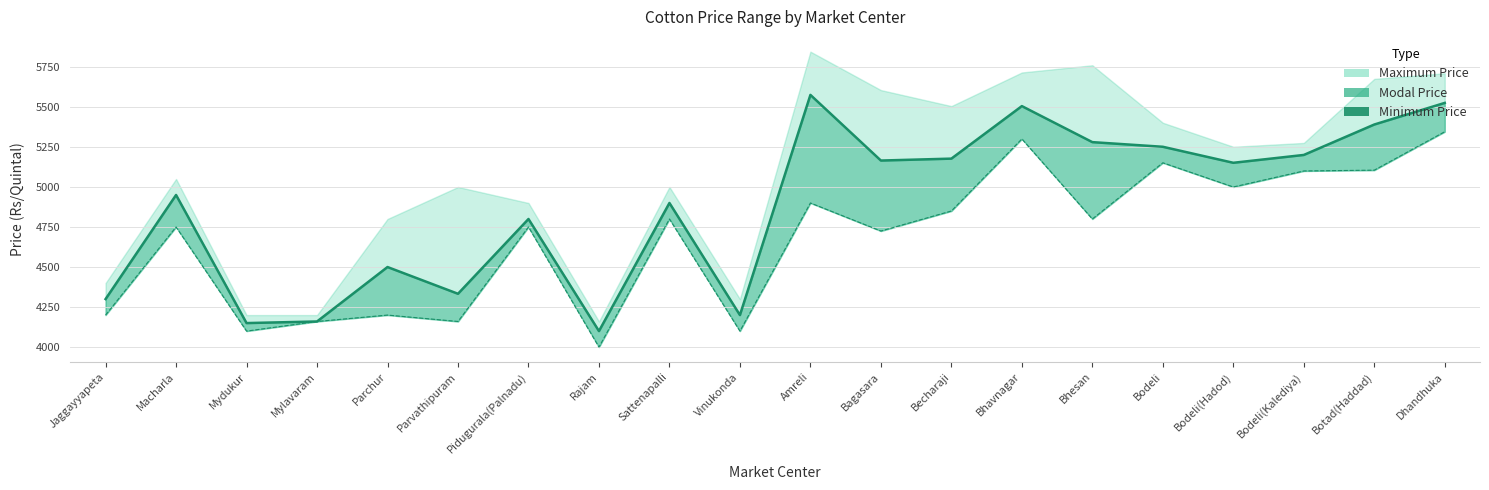

The Modal Price (line) series shows 5525 at Dhandhuka. True or false?

True